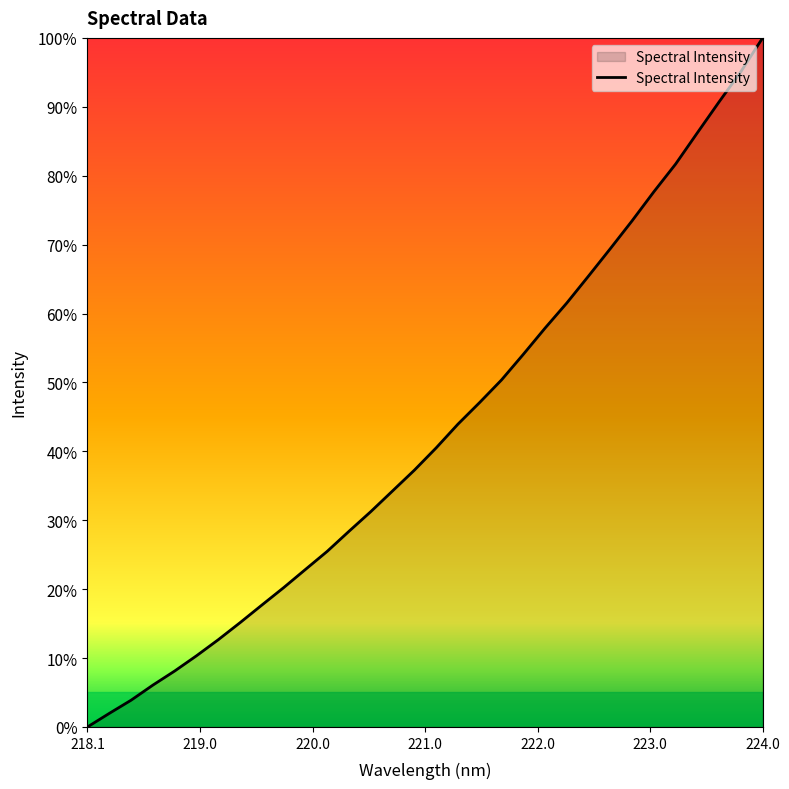

What is the difference between the maximum and minimum values?

100.0